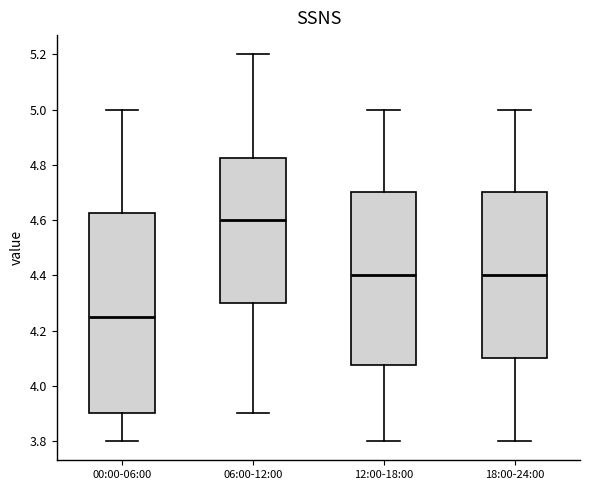

Reading left to right, read every box against the y-axis: the position of its median line, the range the box covers, and the ends of its whiskers. The values are not printed on the chart, so give them approximately, as read against the axis.

00:00-06:00: median 4.26, box 3.90 to 4.62, whiskers 3.80 to 5.00
06:00-12:00: median 4.60, box 4.30 to 4.82, whiskers 3.90 to 5.20
12:00-18:00: median 4.40, box 4.08 to 4.70, whiskers 3.80 to 5.00
18:00-24:00: median 4.40, box 4.10 to 4.70, whiskers 3.80 to 5.00